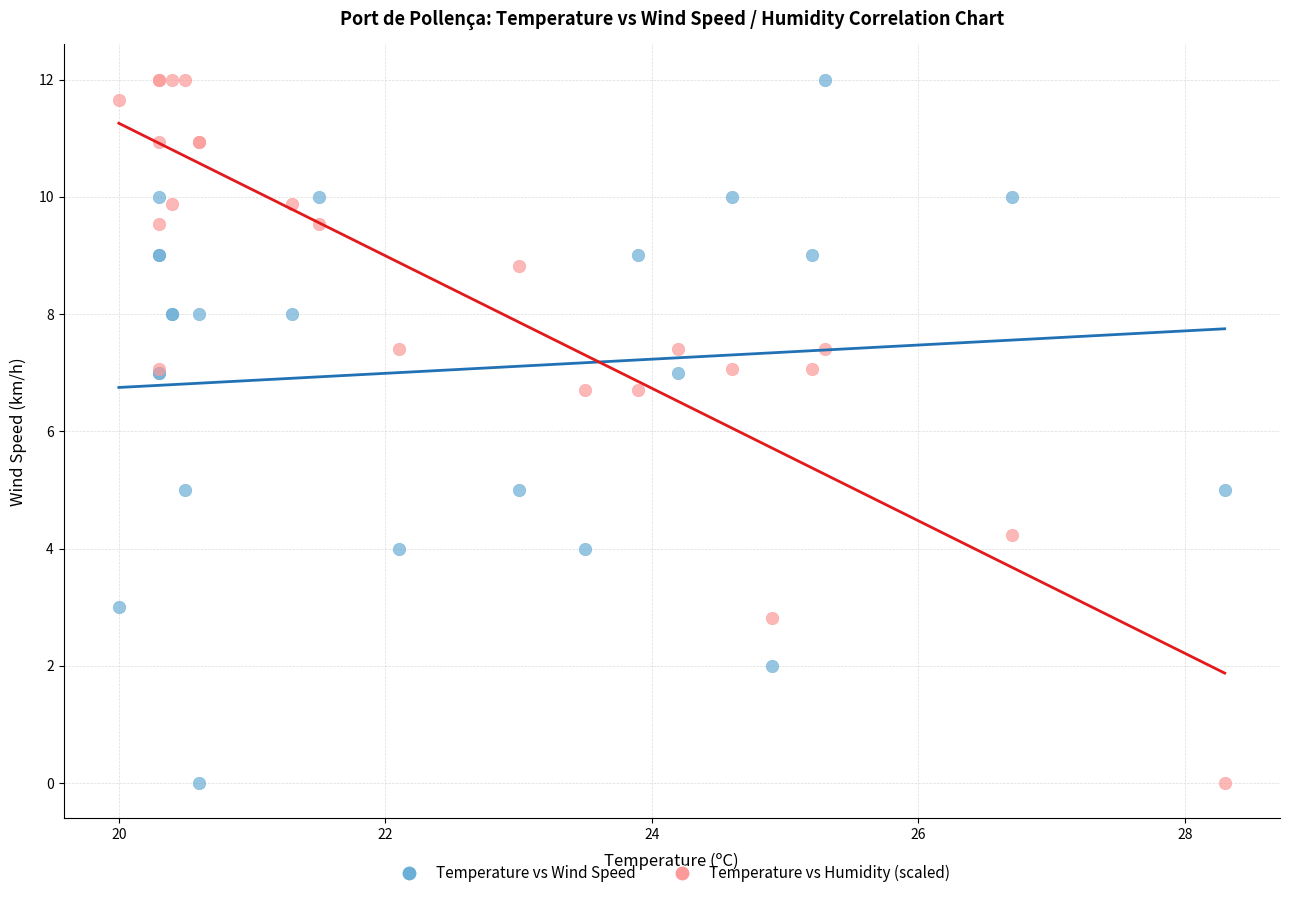

What is the X range (max minus min) for the scatter plot?

8.3